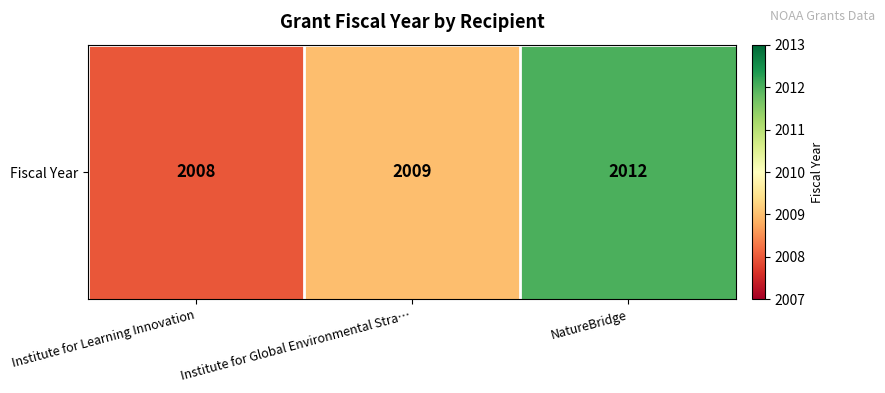

How many values are below 2009?

1